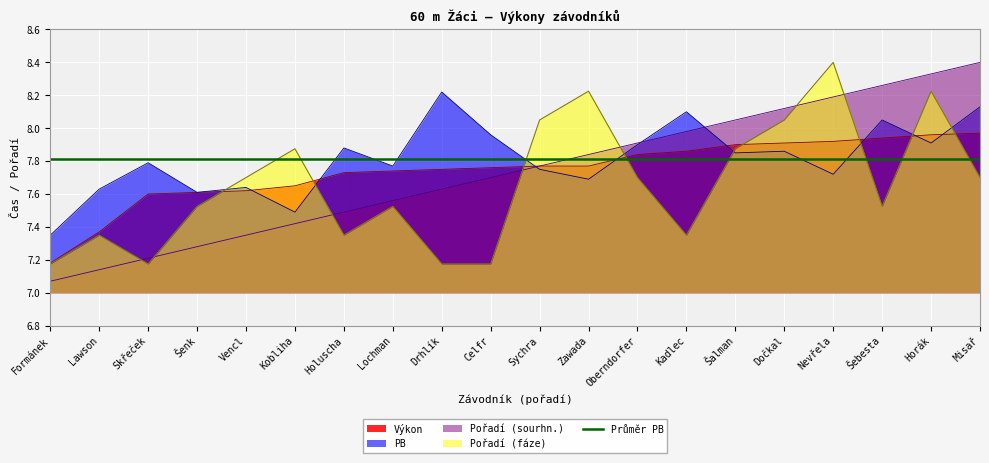

Where is Pořadí (fáze) nearest to the value 7?

Formánek